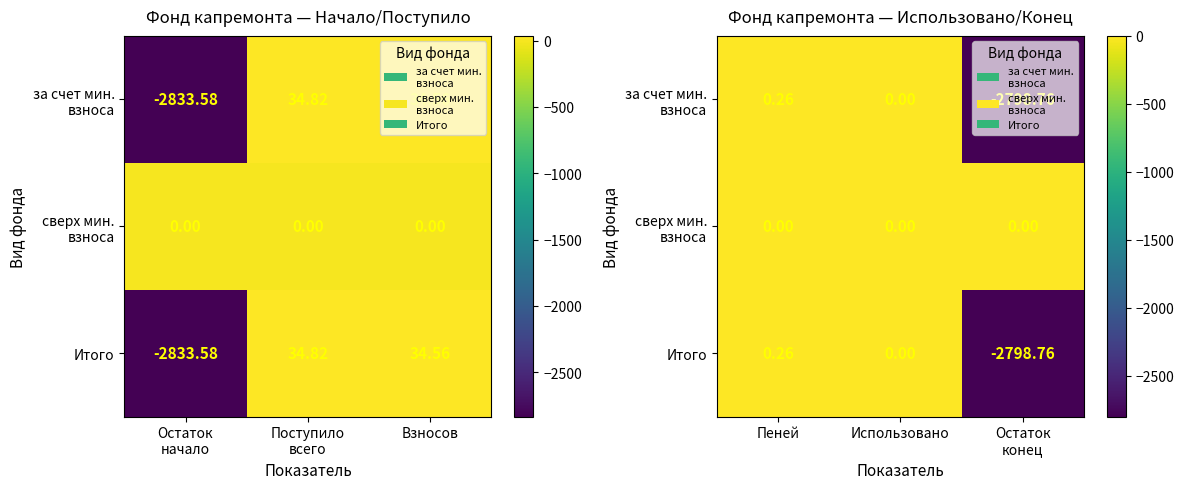

What is the sum of all за счет мин. взноса values?

-2798.5